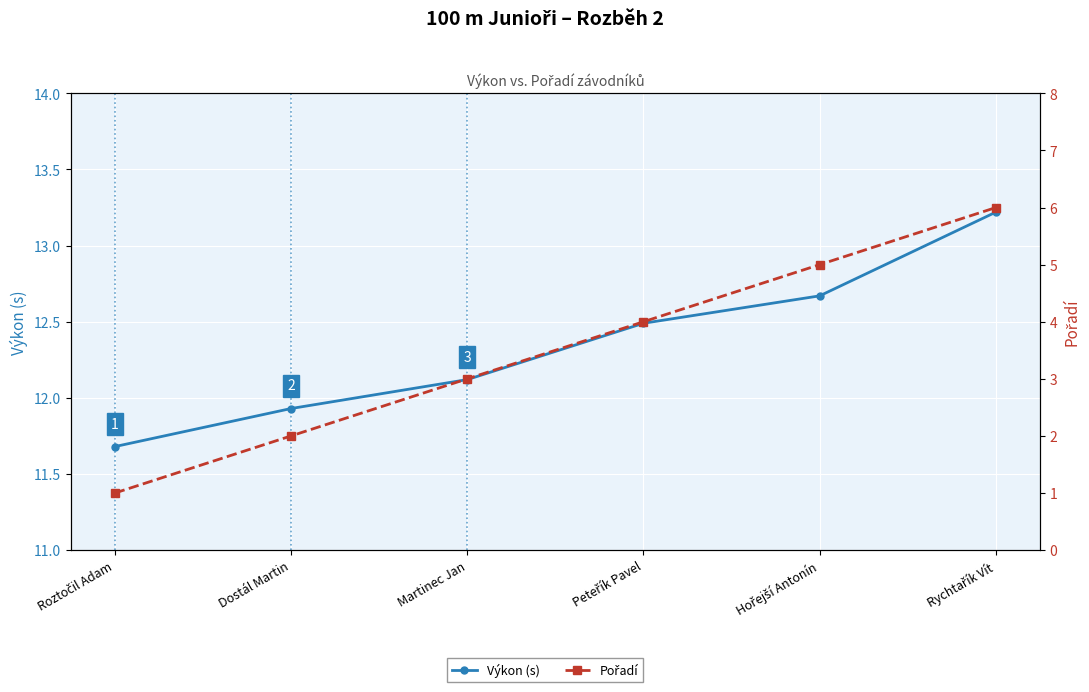

What is the label of the 4th point from the right?

Martinec Jan